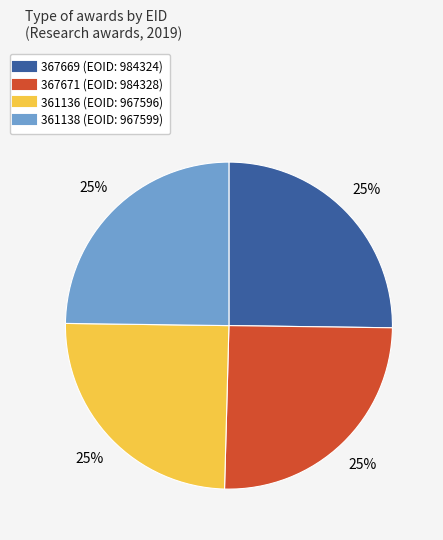

To the nearest percent, what is the average slice percentage?

25%